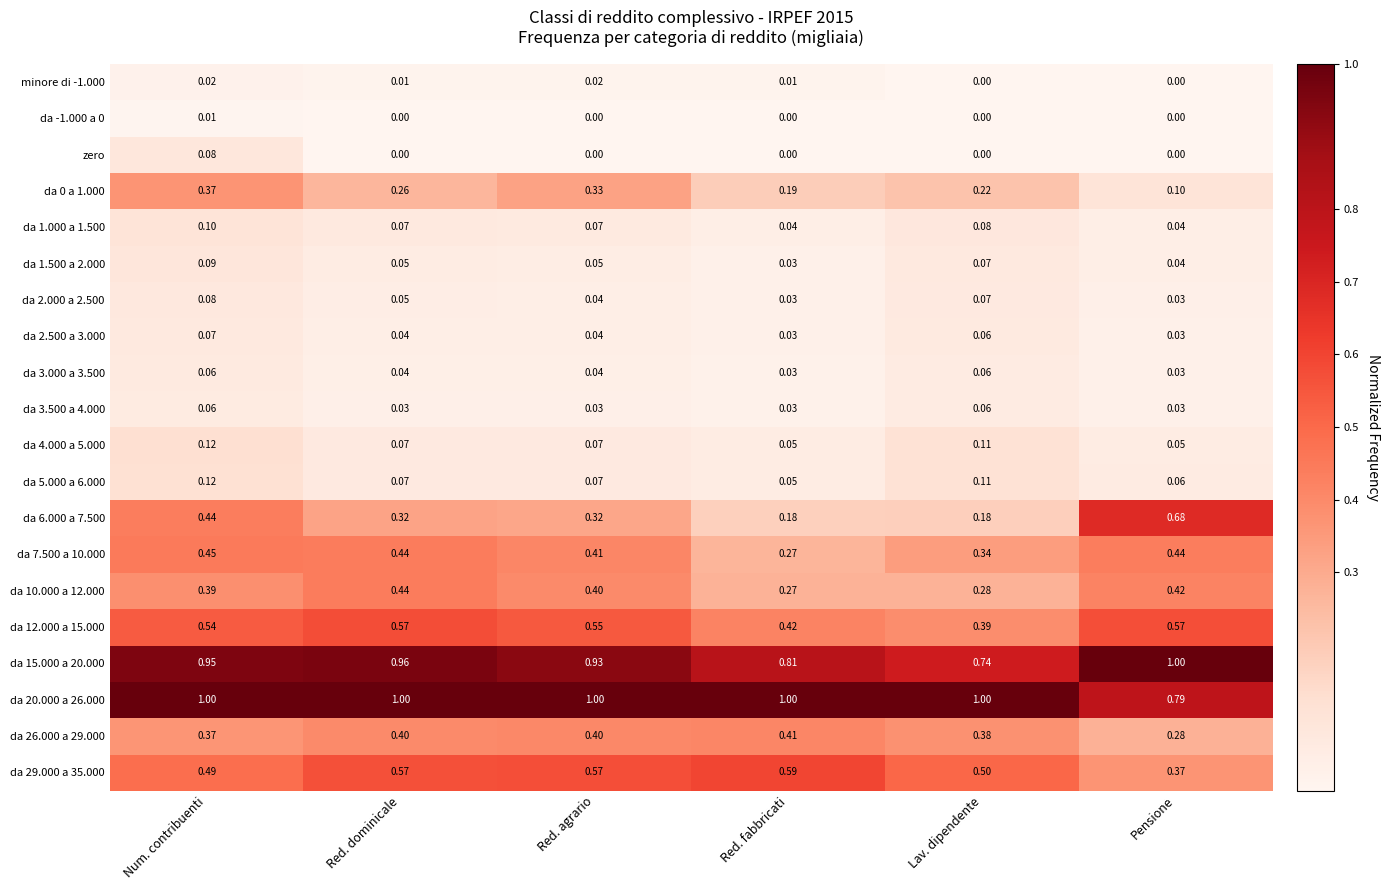

At which label is da 7.500 a 10.000 closest to 0?

Red. fabbricati